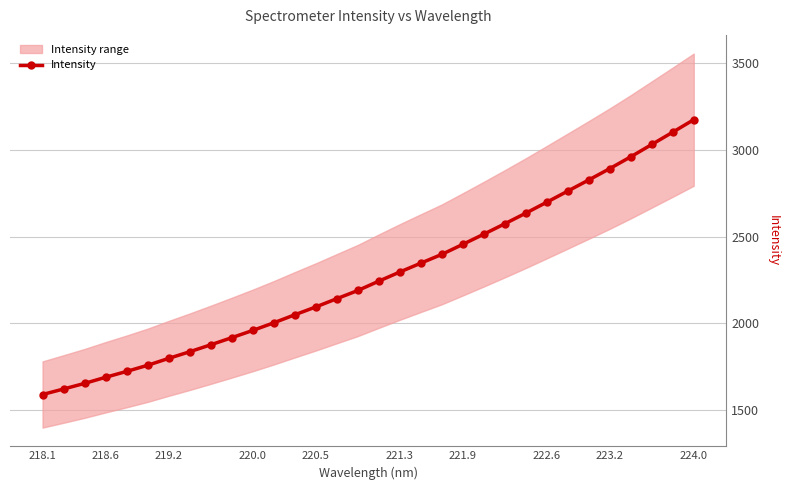

Which category has the highest value in the Intensity series?

224.0